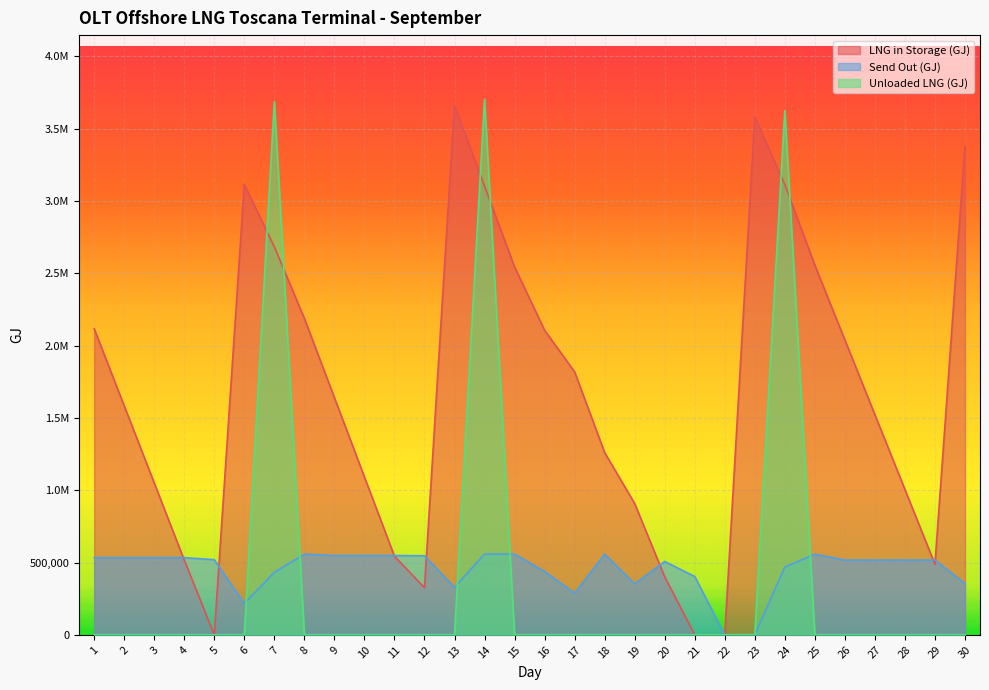

What is the difference between the highest and lowest values at 3?

1050275.1